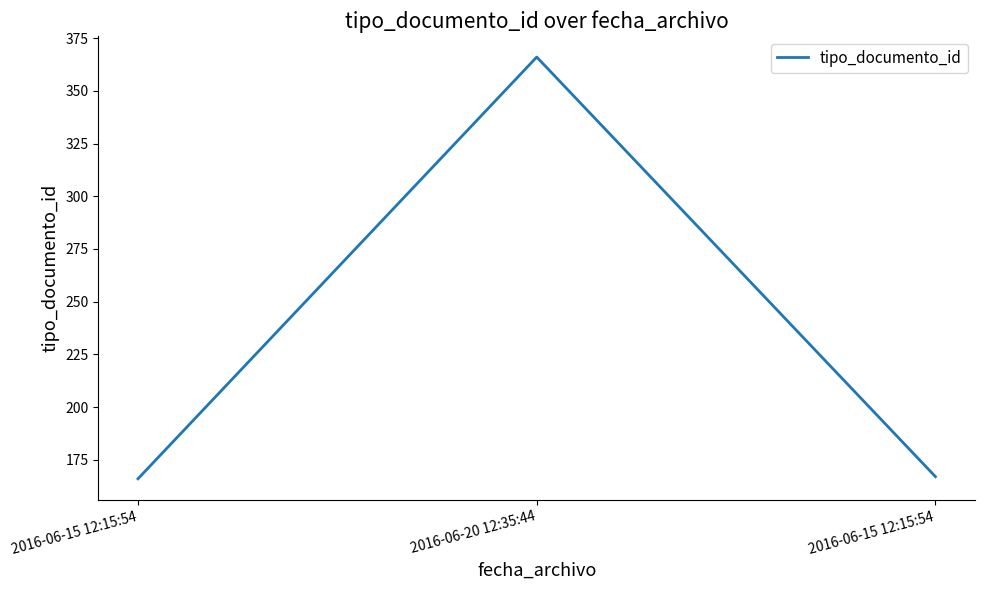

What is the smallest value displayed?

166